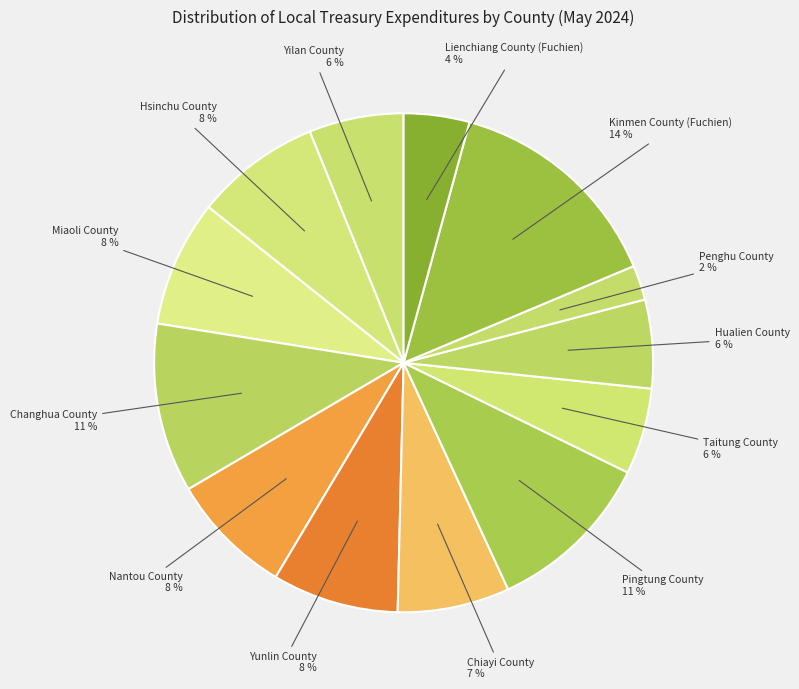

Which slice is the largest?

Kinmen County (Fuchien)